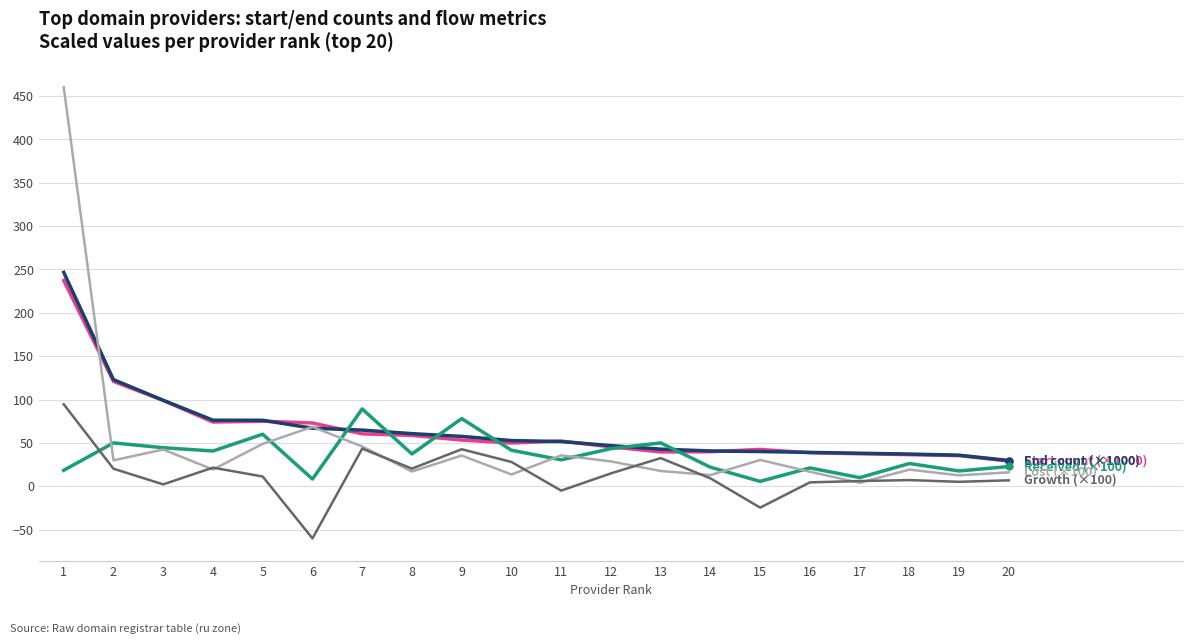

What is the spread (max minus min) of values at 12?

32.0